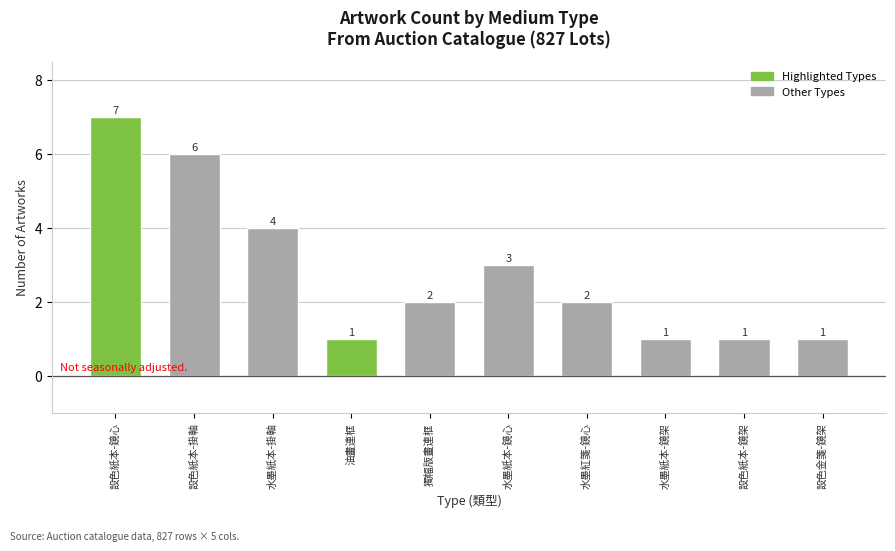

Is it true that the value at 獨幅版畫連框 is 3?

False